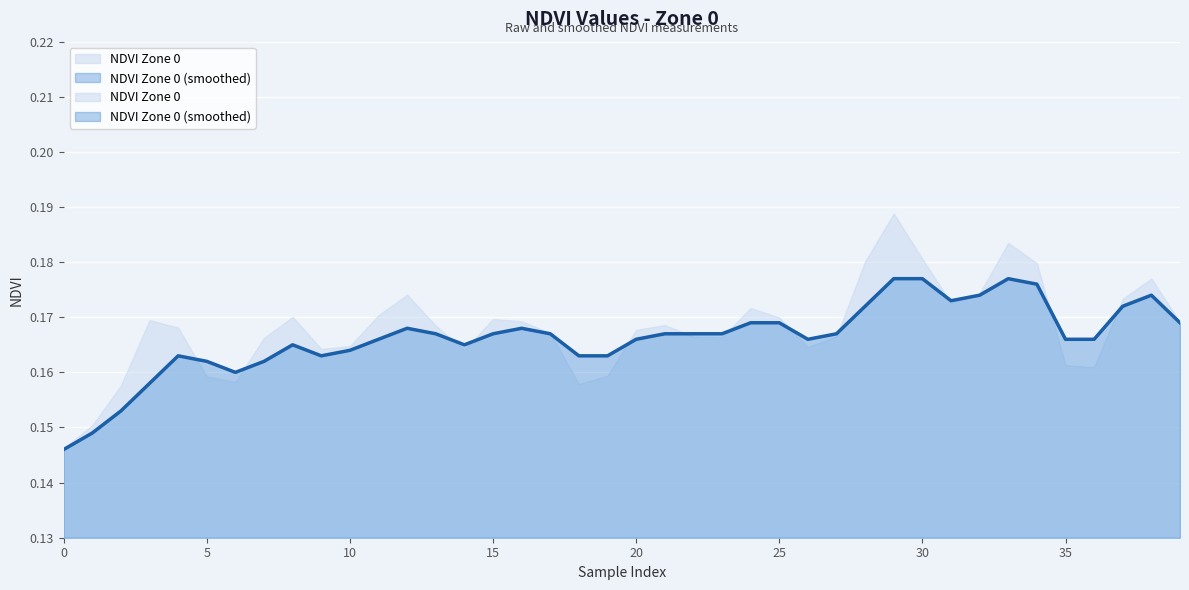

True or false: the data has more than 0 interior local peaks.

True